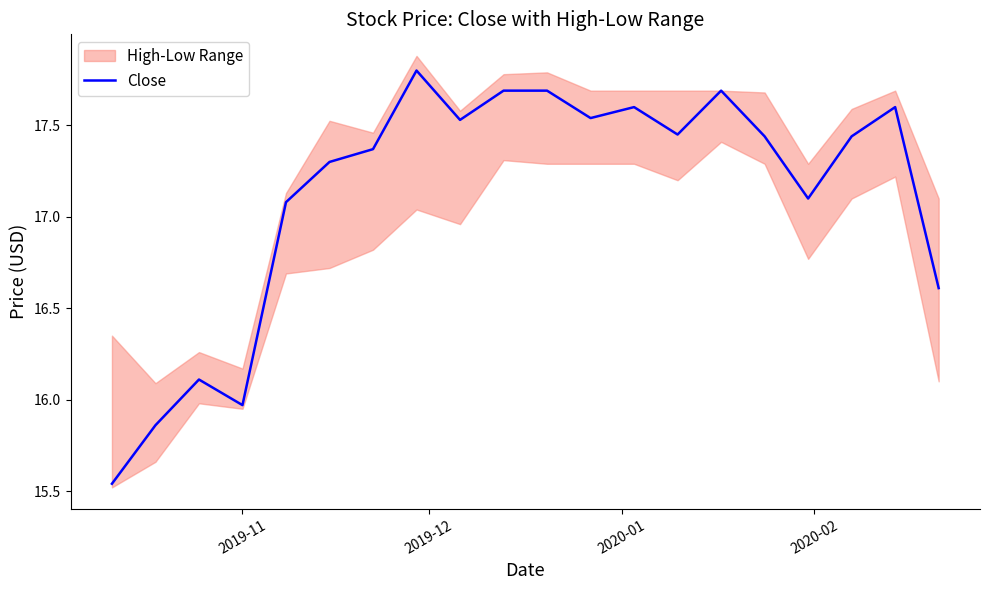

What is the highest value of the Close series?

17.8